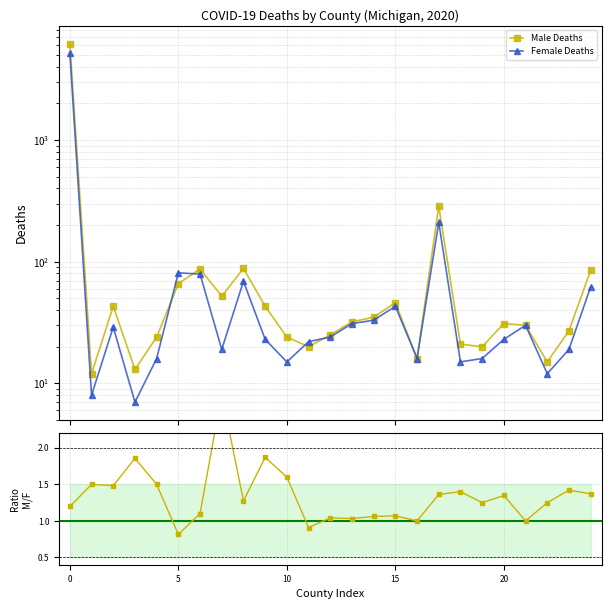

How many lines are shown in the chart?

2